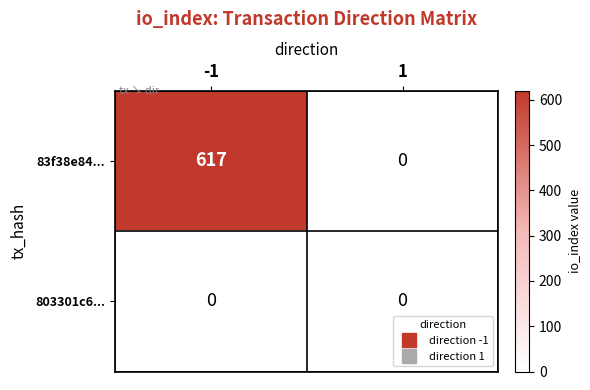

Between -1 and 1, which series saw the biggest shift?

83f38e84...